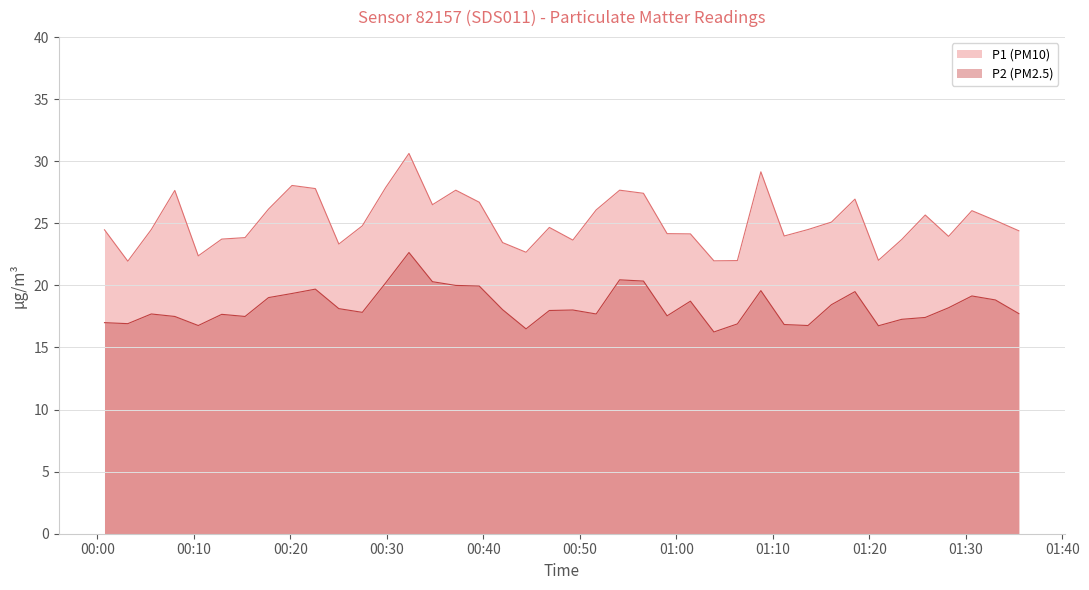

At how many categories does at least one series exceed 24?

26